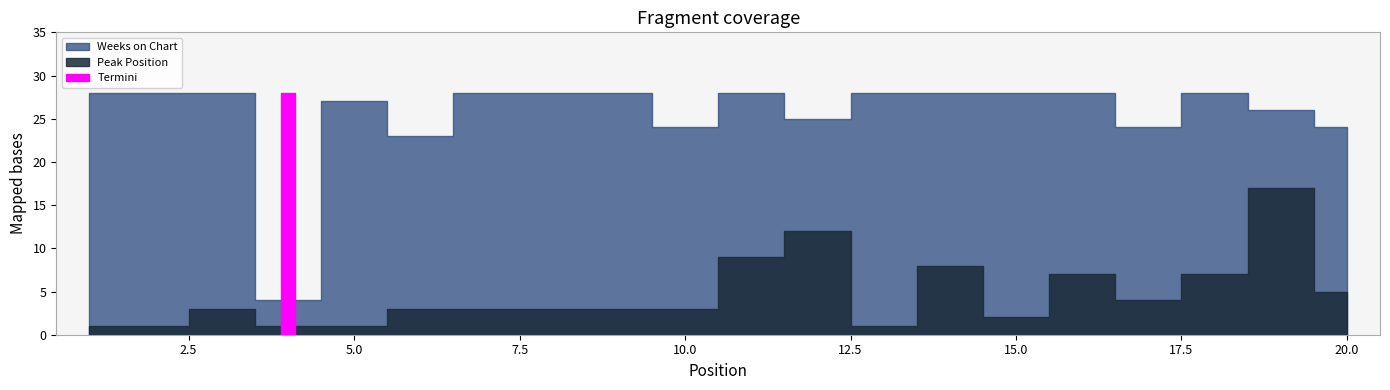

True or false: Weeks on Chart and Peak Position intersect in this chart.

False